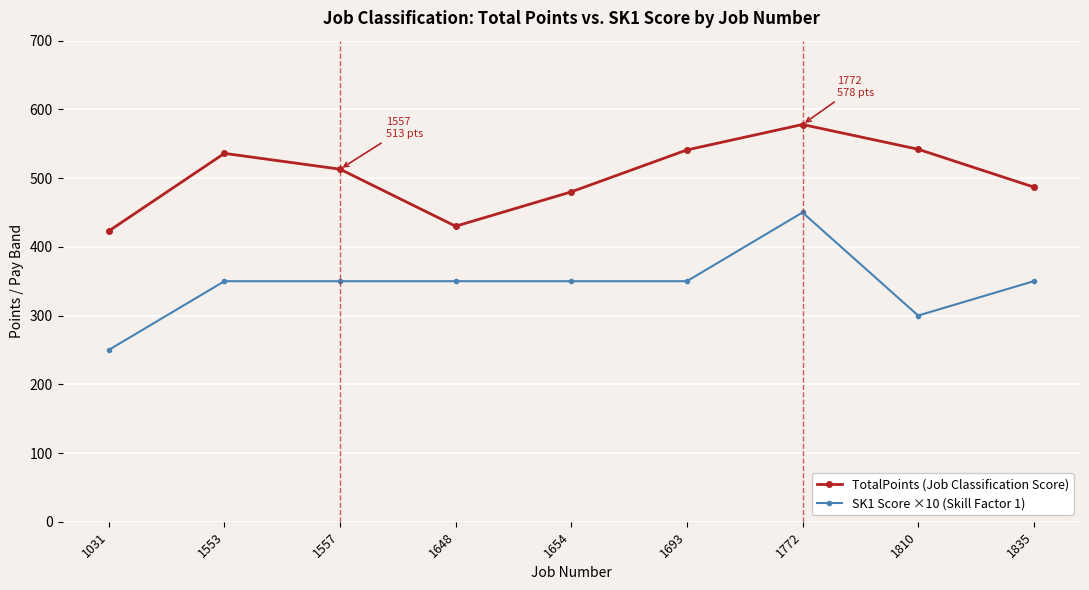

How many interior local valleys does the TotalPoints (Job Classification Score) series have?

1